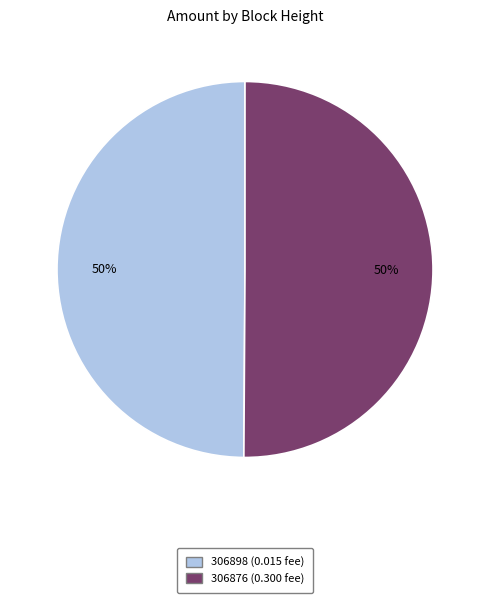

What is the ratio of the value at 306876 to the value at 306898?

1.0